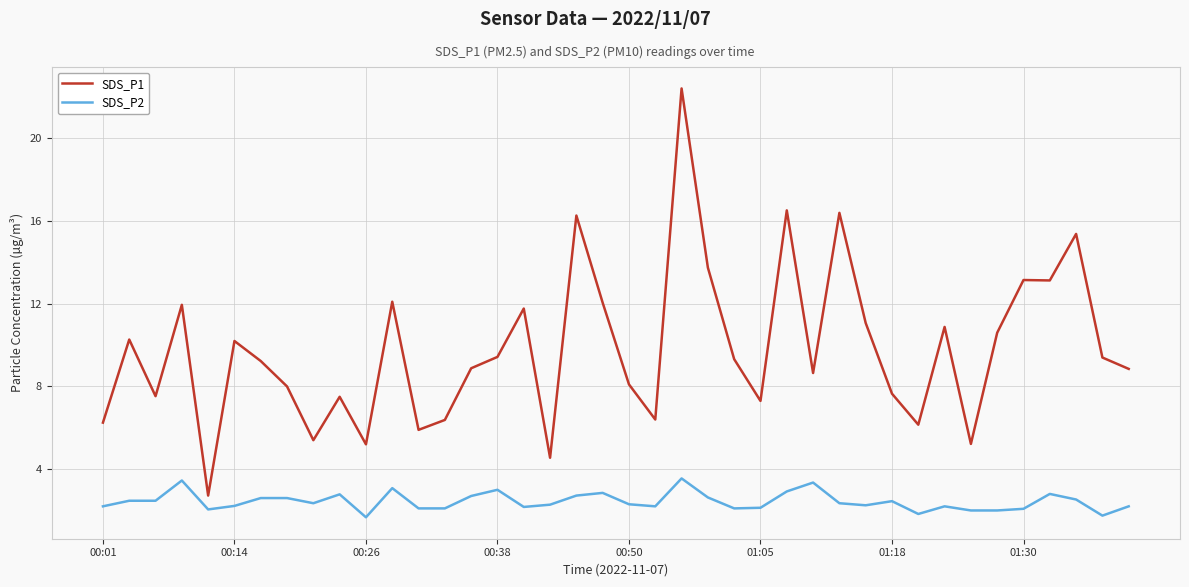

Which series has the largest total across all categories?

SDS_P1